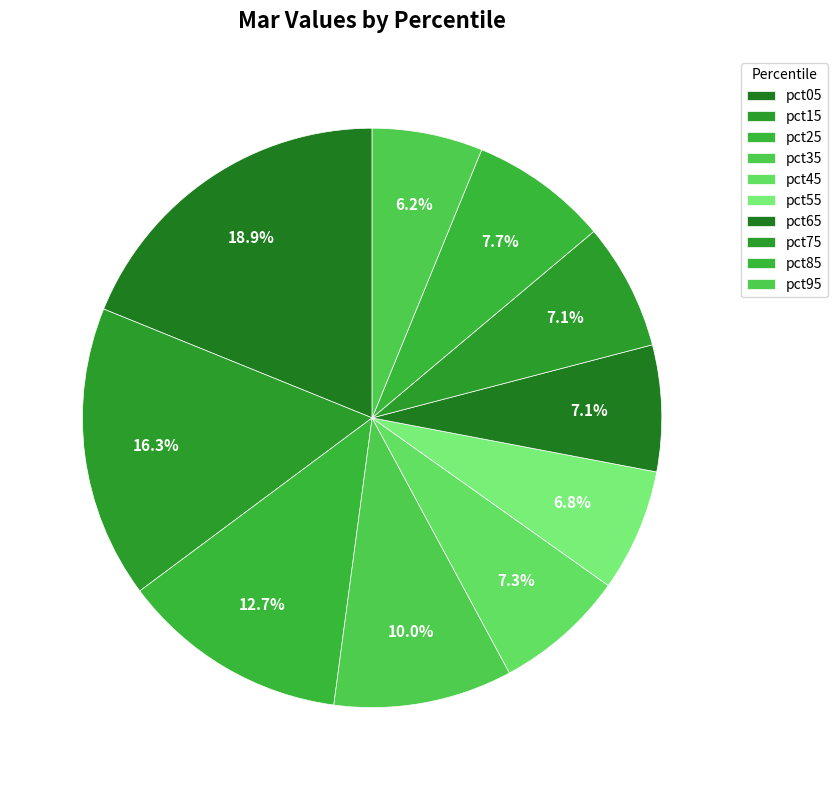

How many slices are in this pie chart?

10